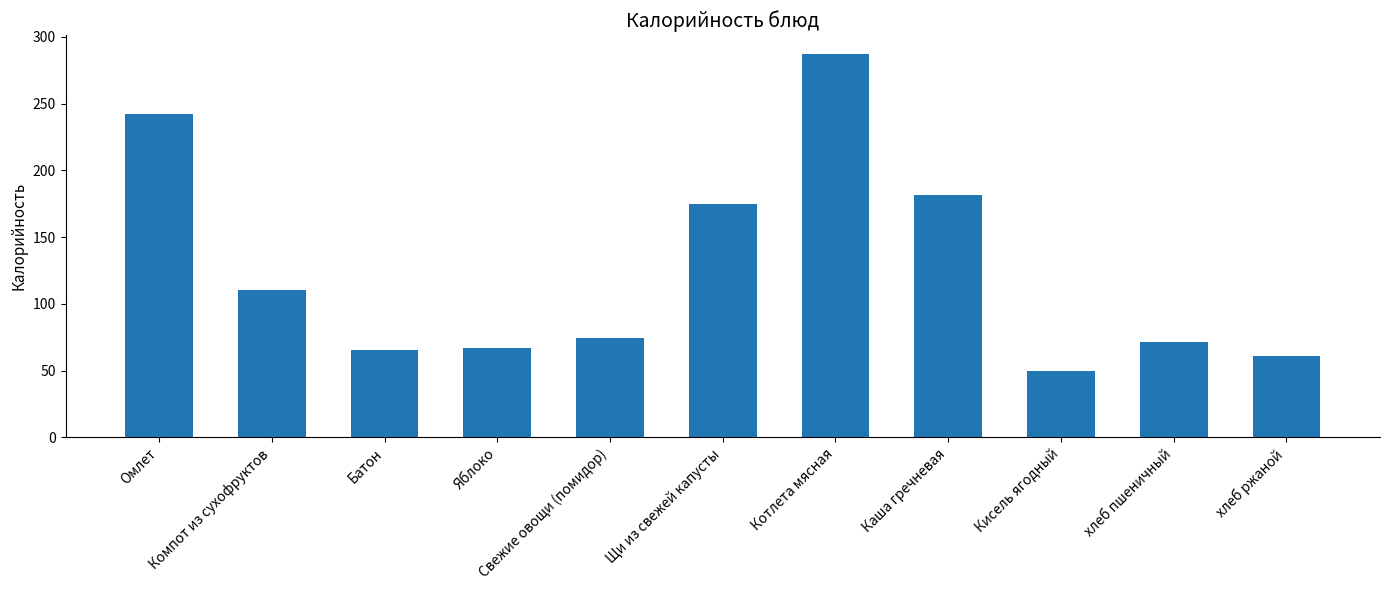

Which category has the highest value across all series?

Котлета мясная